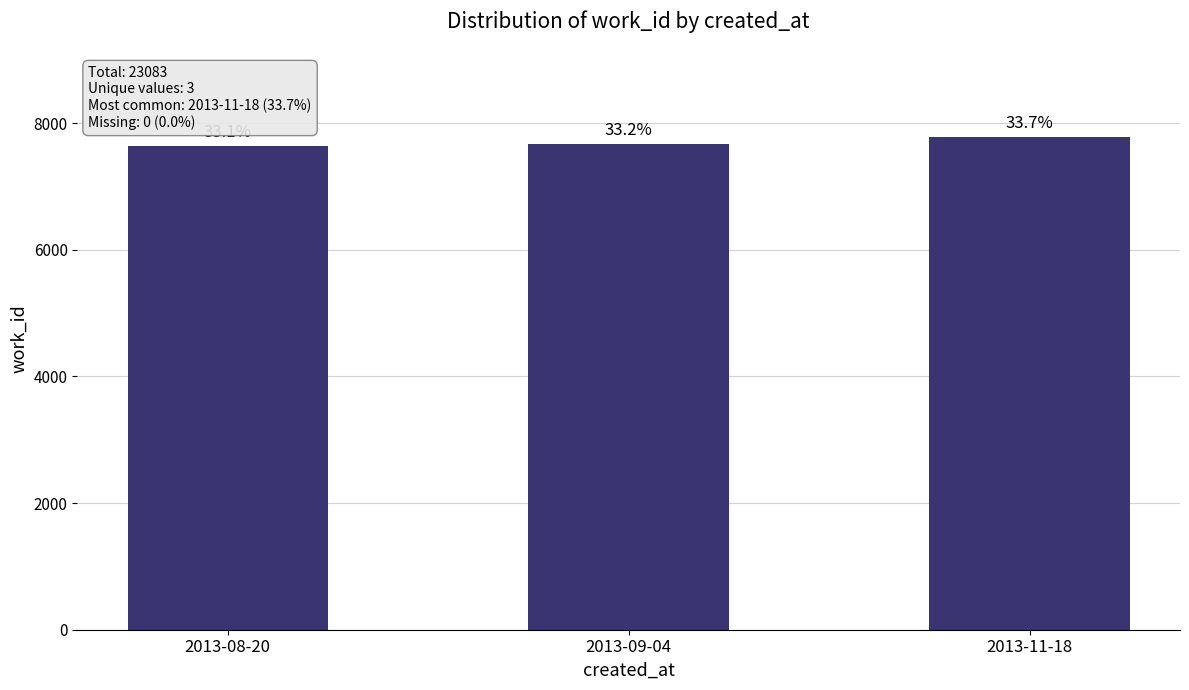

Does the chart contain any negative values?

No